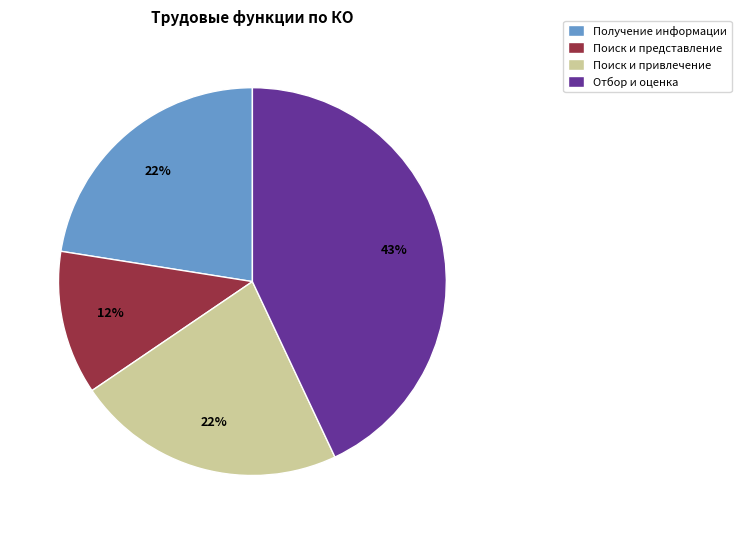

How many slices are in this pie chart?

4